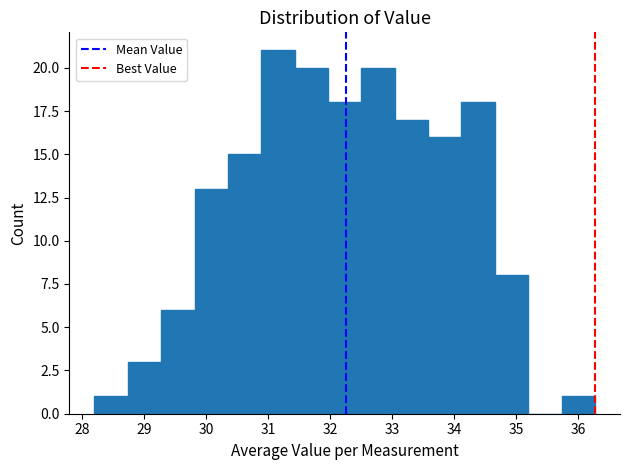

Reading left to right, transcribe this chart: for each bar, give the range it covers on the x-axis and its height. Neither the bar edges nor the heights are printed on the chart, so give them approximately, as read against the axes.

28.2 to 28.7: 1
28.7 to 29.3: 3
29.3 to 29.8: 6
29.8 to 30.4: 13
30.4 to 30.9: 15
30.9 to 31.4: 21
31.4 to 32.0: 20
32.0 to 32.5: 18
32.5 to 33.0: 20
33.0 to 33.6: 17
33.6 to 34.1: 16
34.1 to 34.7: 18
34.7 to 35.2: 8
35.2 to 35.7: 0
35.7 to 36.3: 1